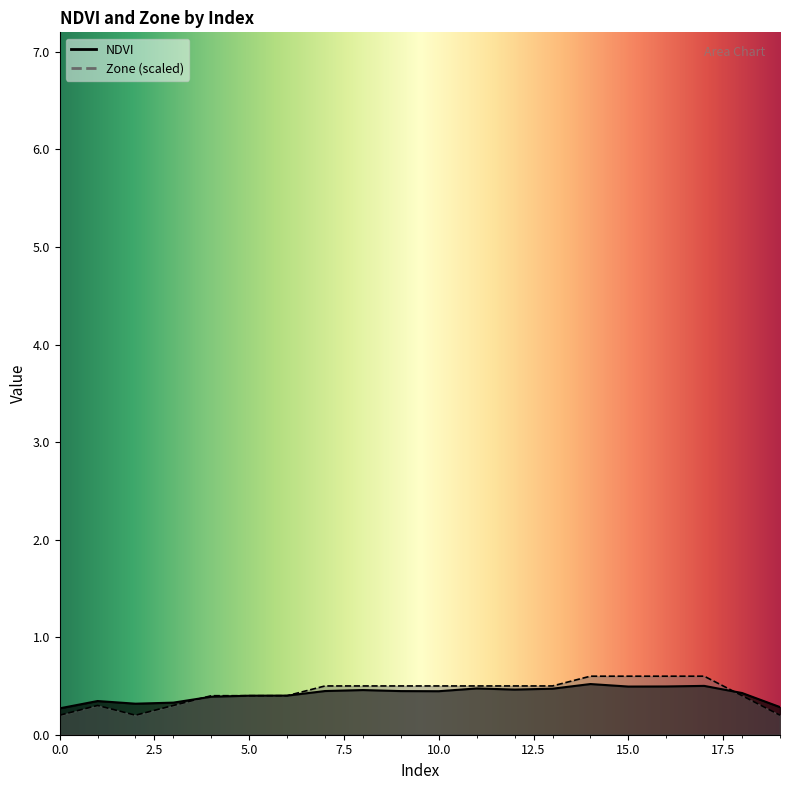

True or false: Zone and NDVI cross at least once.

True